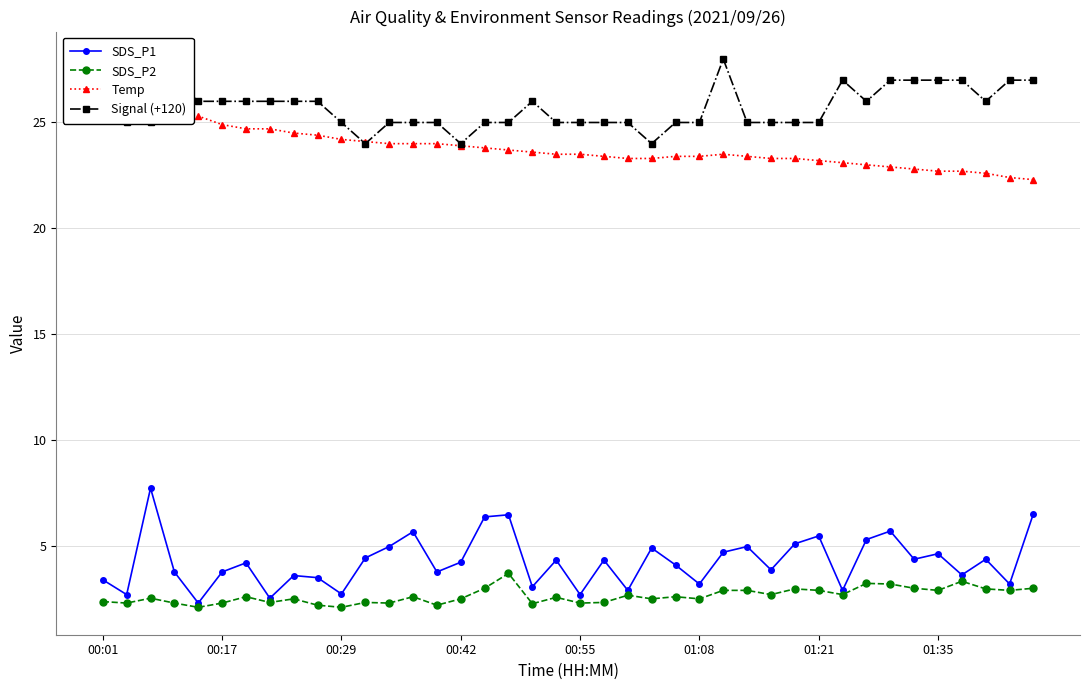

Is the value of SDS_P2 at 32 greater than the value of Temp at 19?

No